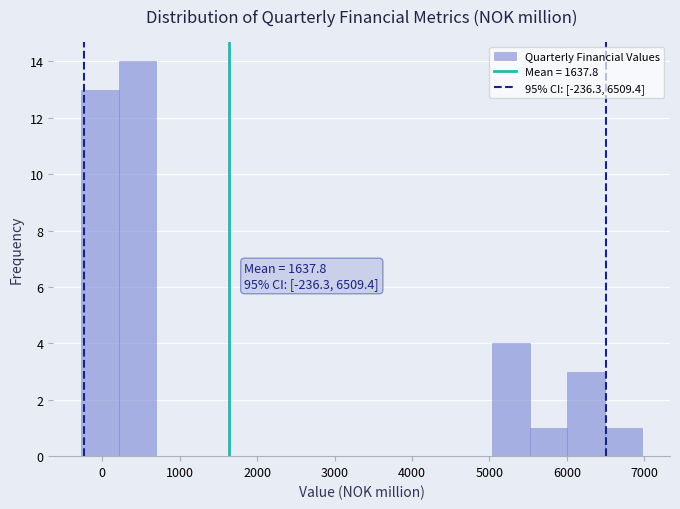

Over which range of the x-axis is the bar tallest?

200 to 700